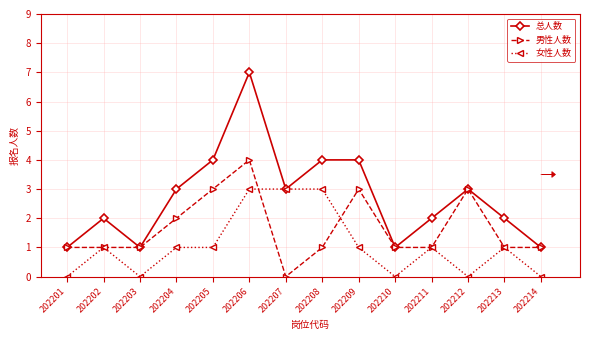

What is the greatest value displayed?

7